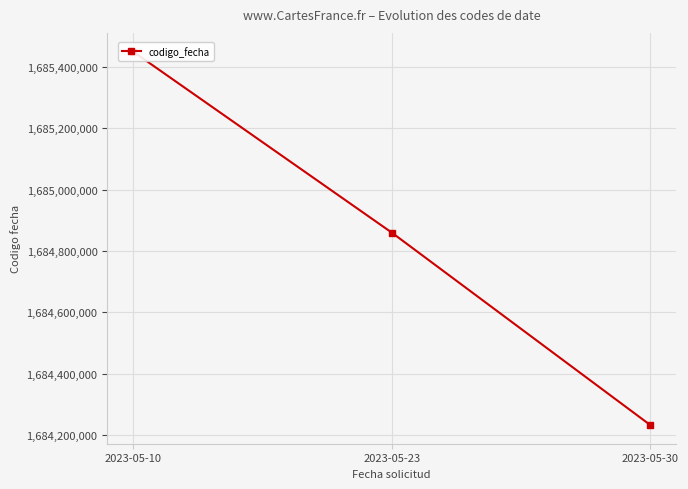

At which label is the value closest to 1684841467?

2023-05-23